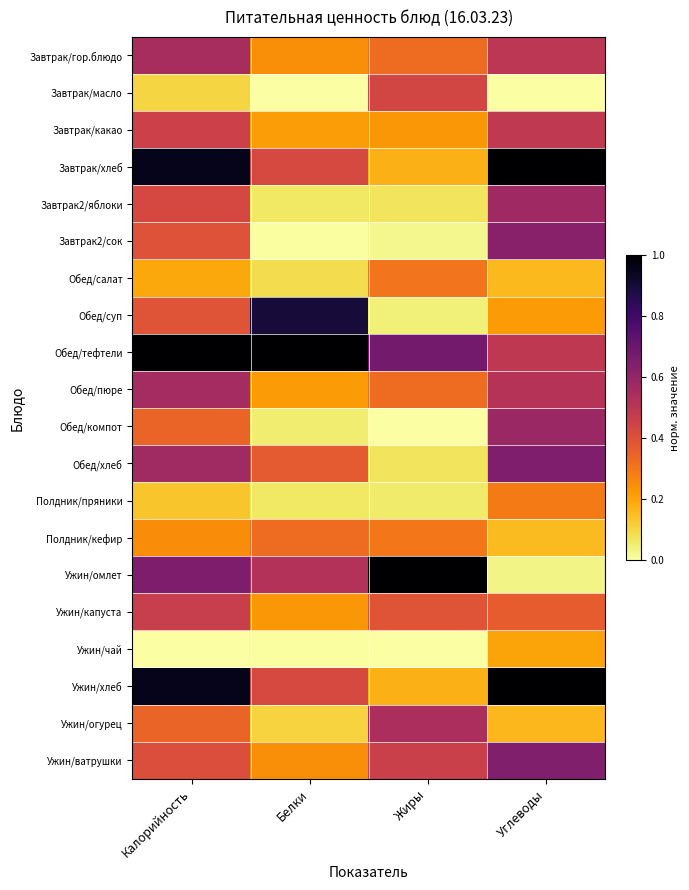

Reading right to left, list all the values displayed in this chart.

Завтрак/гор.блюдо: Углеводы=0.5	Жиры=0.3	Белки=0.2	Калорийность=0.5
Завтрак/масло: Углеводы=0.0	Жиры=0.4	Белки=0.0	Калорийность=0.1
Завтрак/какао: Углеводы=0.5	Жиры=0.2	Белки=0.2	Калорийность=0.5
Завтрак/хлеб: Углеводы=1.0	Жиры=0.2	Белки=0.4	Калорийность=0.9
Завтрак2/яблоки: Углеводы=0.6	Жиры=0.1	Белки=0.1	Калорийность=0.4
Завтрак2/сок: Углеводы=0.6	Жиры=0.0	Белки=0.0	Калорийность=0.4
Обед/салат: Углеводы=0.2	Жиры=0.3	Белки=0.1	Калорийность=0.2
Обед/суп: Углеводы=0.2	Жиры=0.0	Белки=0.9	Калорийность=0.4
Обед/тефтели: Углеводы=0.5	Жиры=0.7	Белки=1.0	Калорийность=1.0
Обед/пюре: Углеводы=0.5	Жиры=0.3	Белки=0.2	Калорийность=0.6
Обед/компот: Углеводы=0.6	Жиры=0.0	Белки=0.1	Калорийность=0.3
Обед/хлеб: Углеводы=0.6	Жиры=0.1	Белки=0.4	Калорийность=0.6
Полдник/пряники: Углеводы=0.3	Жиры=0.1	Белки=0.1	Калорийность=0.1
Полдник/кефир: Углеводы=0.2	Жиры=0.3	Белки=0.3	Калорийность=0.3
Ужин/омлет: Углеводы=0.0	Жиры=1.0	Белки=0.5	Калорийность=0.7
Ужин/капуста: Углеводы=0.4	Жиры=0.4	Белки=0.2	Калорийность=0.5
Ужин/чай: Углеводы=0.2	Жиры=0.0	Белки=0.0	Калорийность=0.0
Ужин/хлеб: Углеводы=1.0	Жиры=0.2	Белки=0.4	Калорийность=0.9
Ужин/огурец: Углеводы=0.2	Жиры=0.5	Белки=0.1	Калорийность=0.3
Ужин/ватрушки: Углеводы=0.6	Жиры=0.5	Белки=0.2	Калорийность=0.4